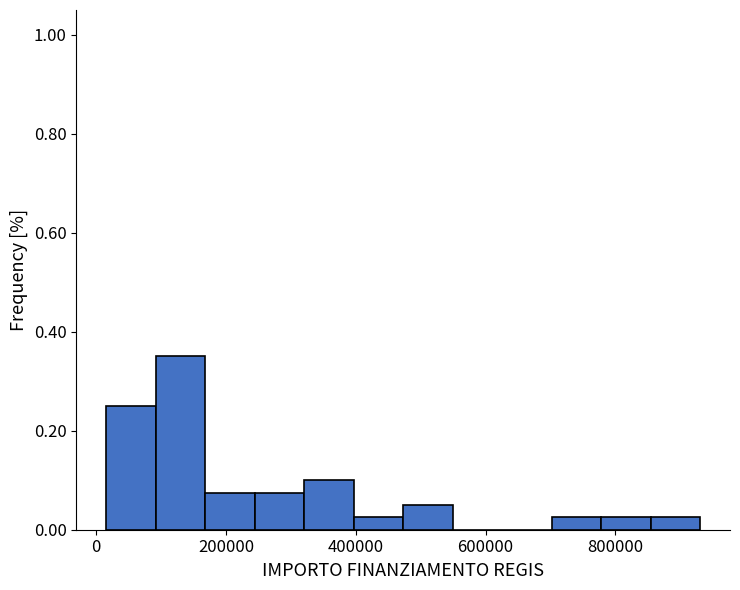

Around what value on the x-axis is the tallest bar? Give the approximate position of its centre, as read against the axis.

120000